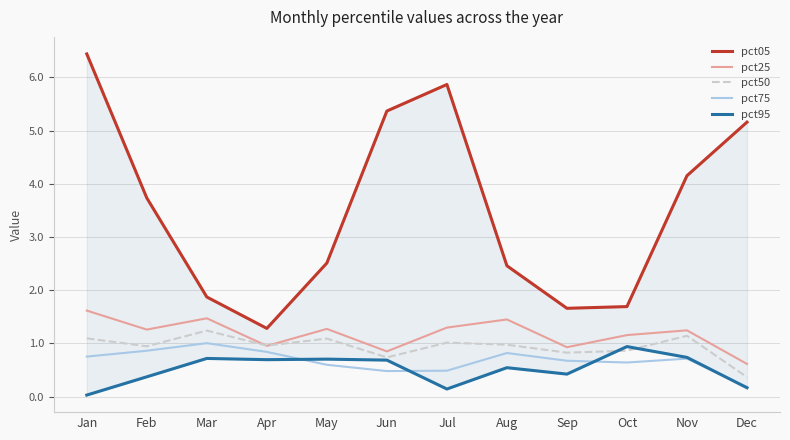

Reading left to right, list all the values displayed in this chart.

pct05: Jan=6.4	Feb=3.7	Mar=1.9	Apr=1.3	May=2.5	Jun=5.4	Jul=5.9	Aug=2.5	Sep=1.7	Oct=1.7	Nov=4.2	Dec=5.2
pct25: Jan=1.6	Feb=1.3	Mar=1.5	Apr=1.0	May=1.3	Jun=0.9	Jul=1.3	Aug=1.5	Sep=0.9	Oct=1.2	Nov=1.2	Dec=0.6
pct50: Jan=1.1	Feb=0.9	Mar=1.2	Apr=1.0	May=1.1	Jun=0.7	Jul=1.0	Aug=1.0	Sep=0.8	Oct=0.9	Nov=1.1	Dec=0.4
pct75: Jan=0.8	Feb=0.9	Mar=1.0	Apr=0.8	May=0.6	Jun=0.5	Jul=0.5	Aug=0.8	Sep=0.7	Oct=0.6	Nov=0.7	Dec=0.2
pct95: Jan=0.0	Feb=0.4	Mar=0.7	Apr=0.7	May=0.7	Jun=0.7	Jul=0.1	Aug=0.5	Sep=0.4	Oct=0.9	Nov=0.7	Dec=0.2